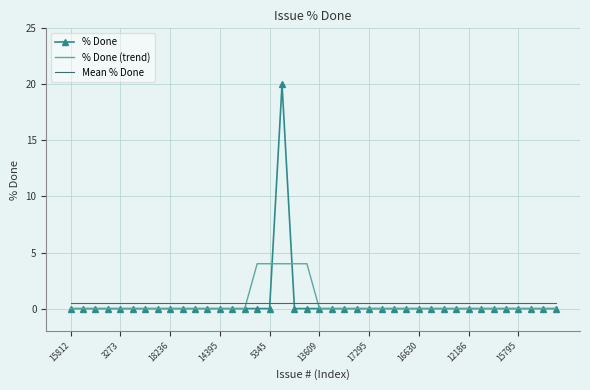

How many % Done (trend) values are between 0 and 1?

35